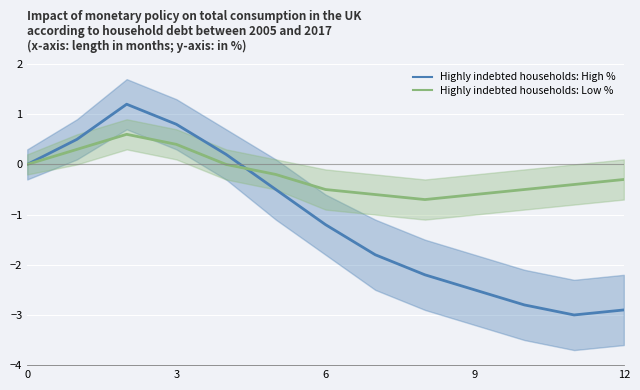

List the series in order of their peak value, lowest first.

Highly indebted households: Low %, Highly indebted households: High %